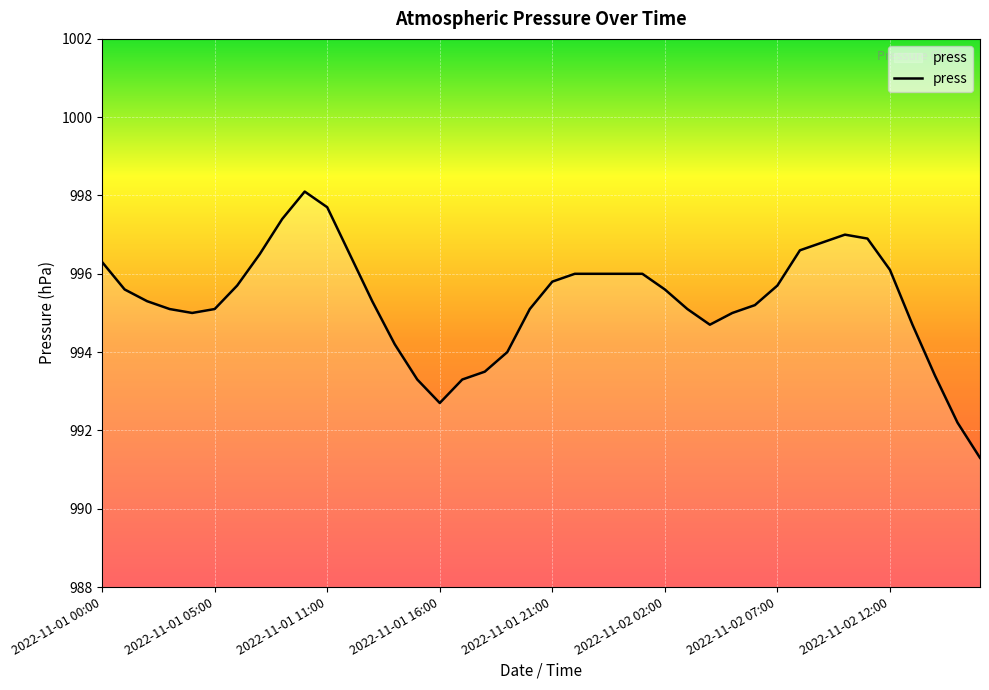

What is the average value?

995.3